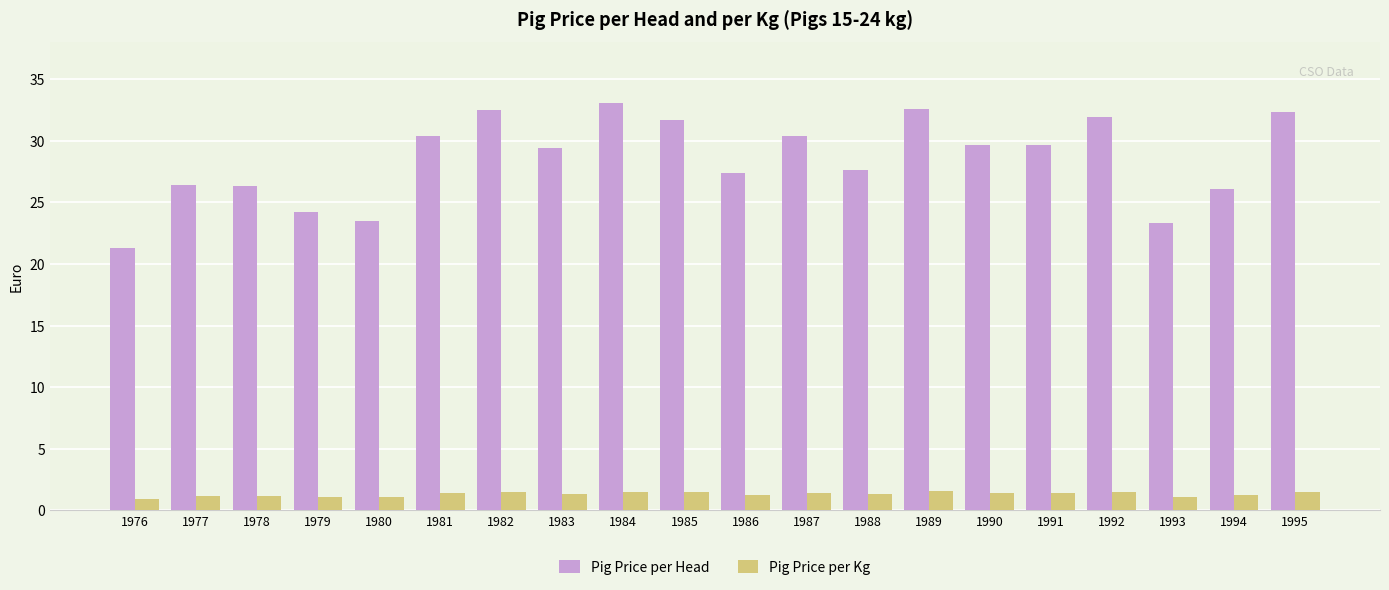

What are all the series names shown in the legend?

Pig Price per Head, Pig Price per Kg